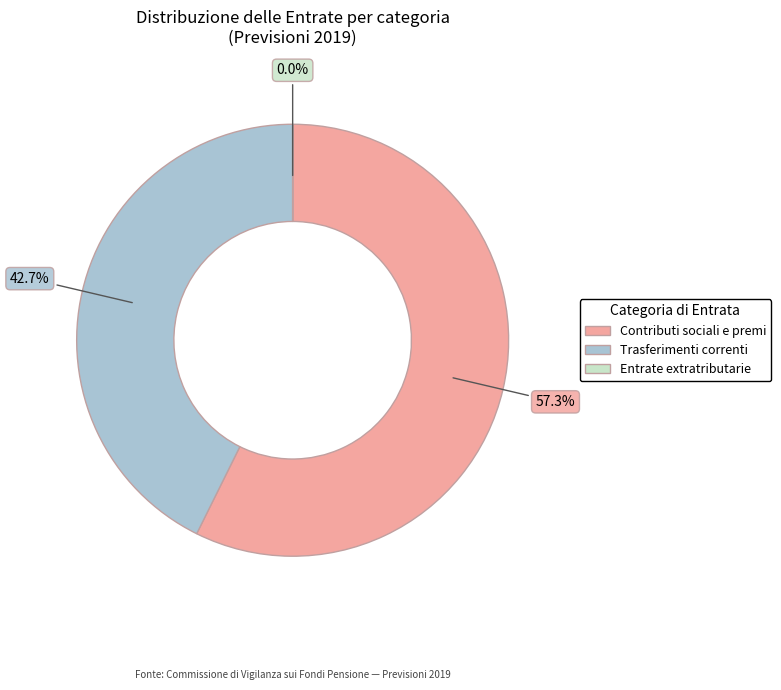

To the nearest percent, what portion does Trasferimenti correnti represent?

43%